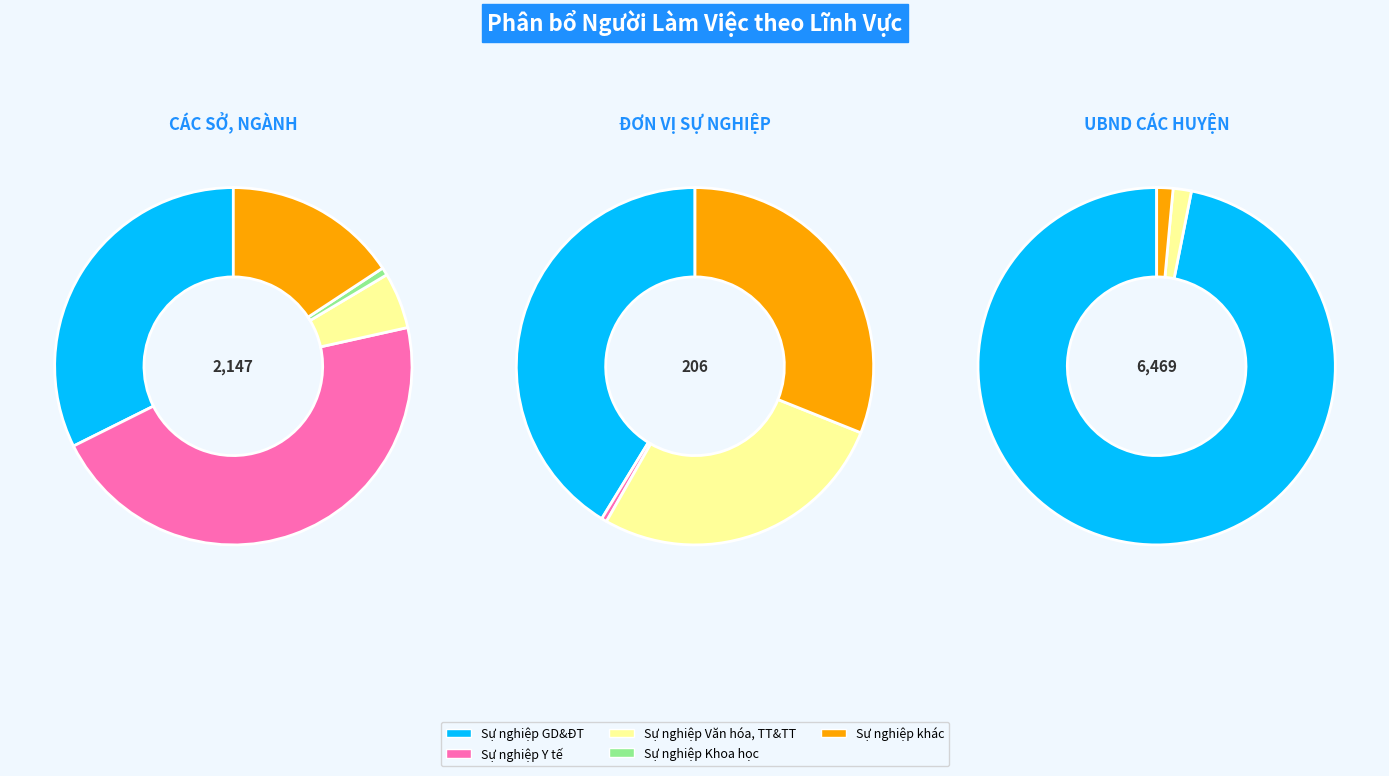

Rank the categories by Sự nghiệp Khoa học value from lowest to highest.

ĐƠN VỊ SỰ NGHIỆP, UBND CÁC HUYỆN, CÁC SỞ, NGÀNH